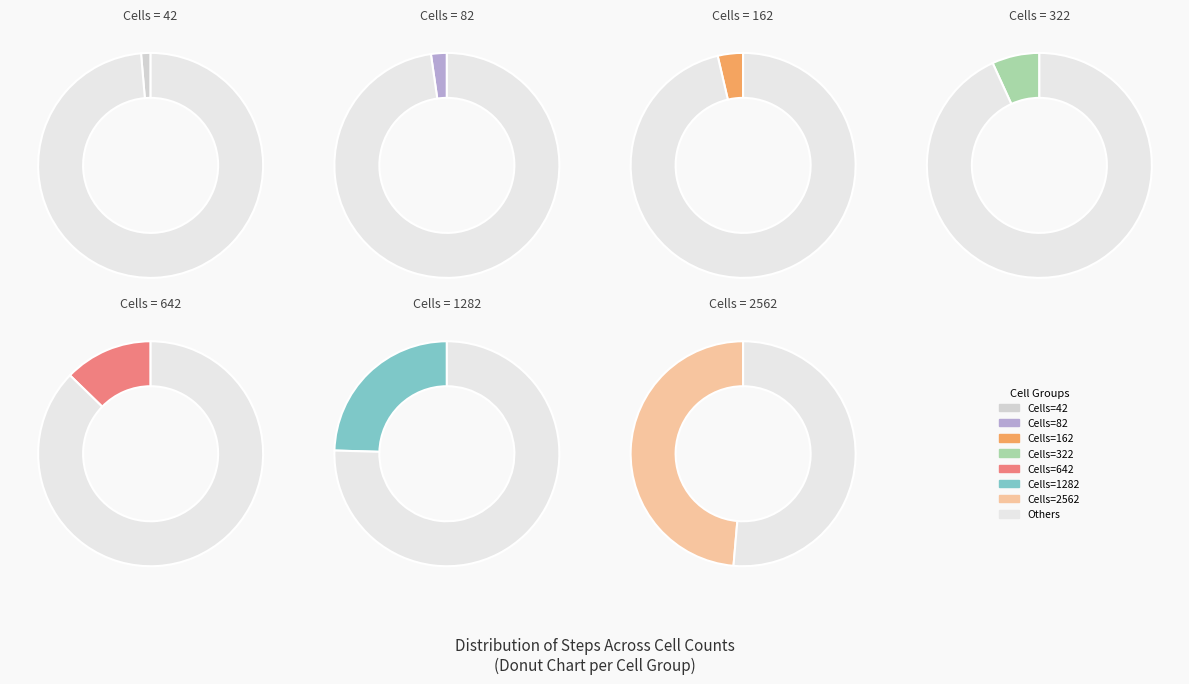

Which has a higher value, 42 or 162?

162